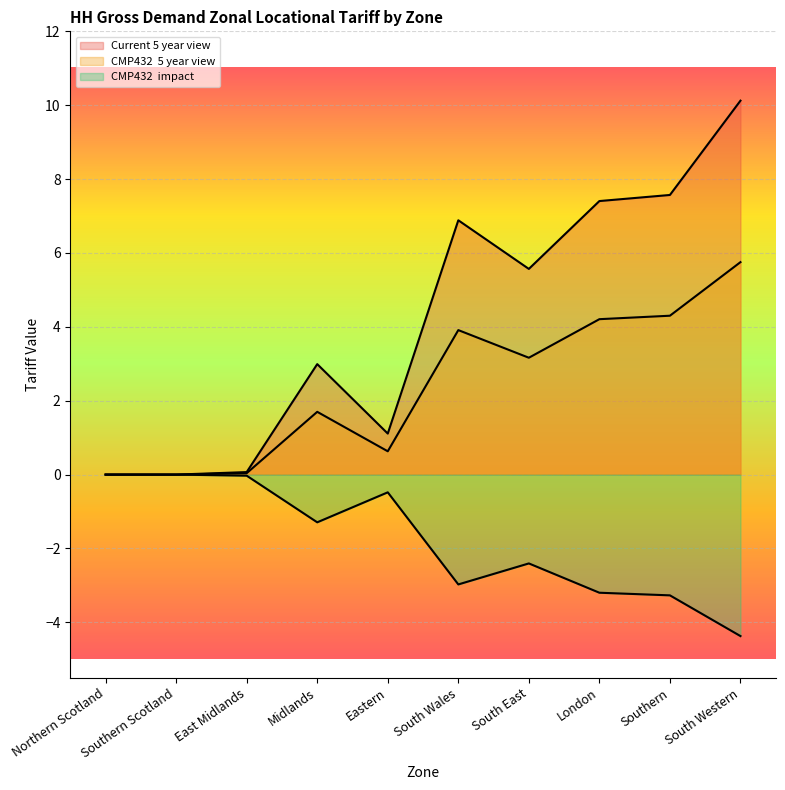

The CMP432  5 year view series shows 3.2 at South East. True or false?

True